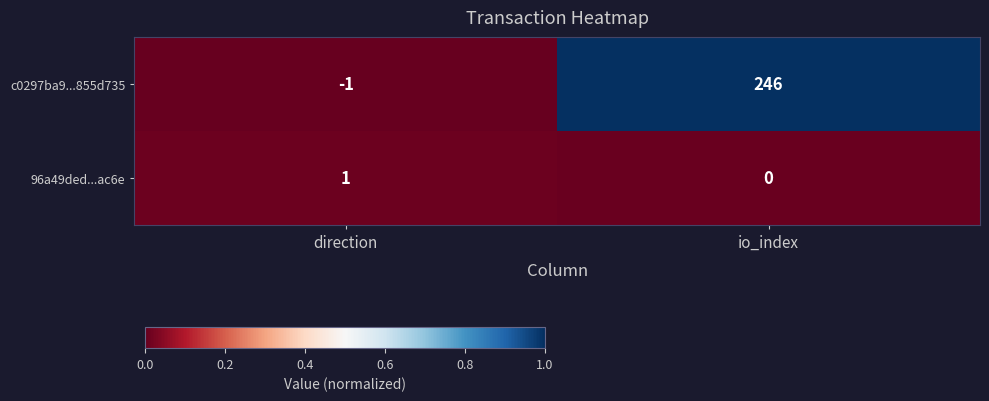

Which label corresponds to the largest value in the chart?

io_index